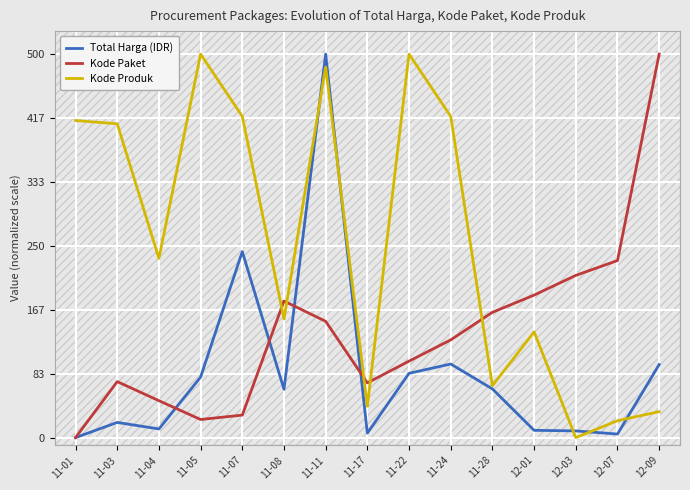

What is the label of the 5th point from the left?

11-07